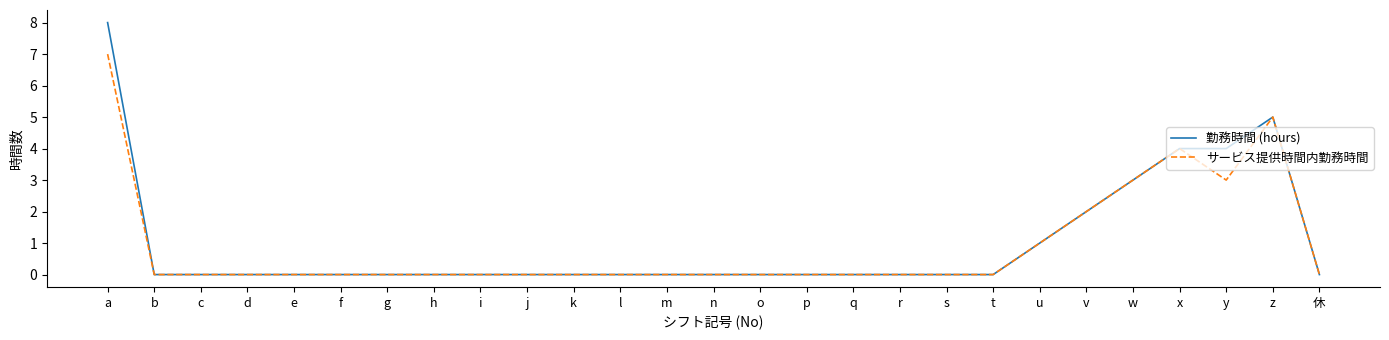

List the series in order of their peak value, lowest first.

サービス提供時間内勤務時間, 勤務時間 (hours)